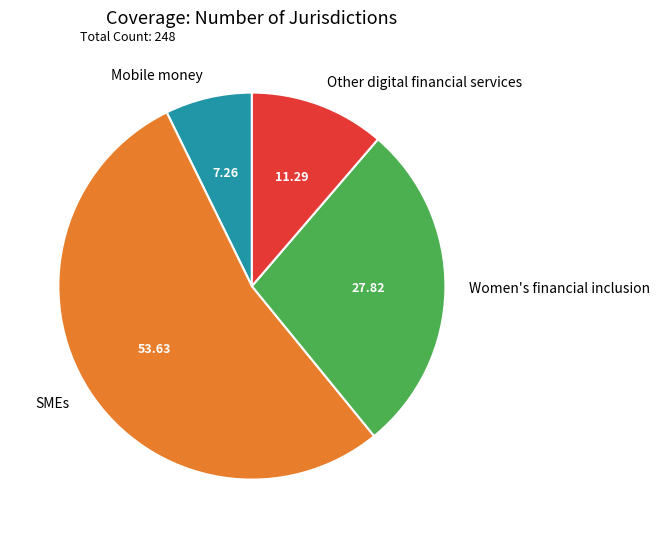

Between Other digital financial services and SMEs, which is larger?

SMEs